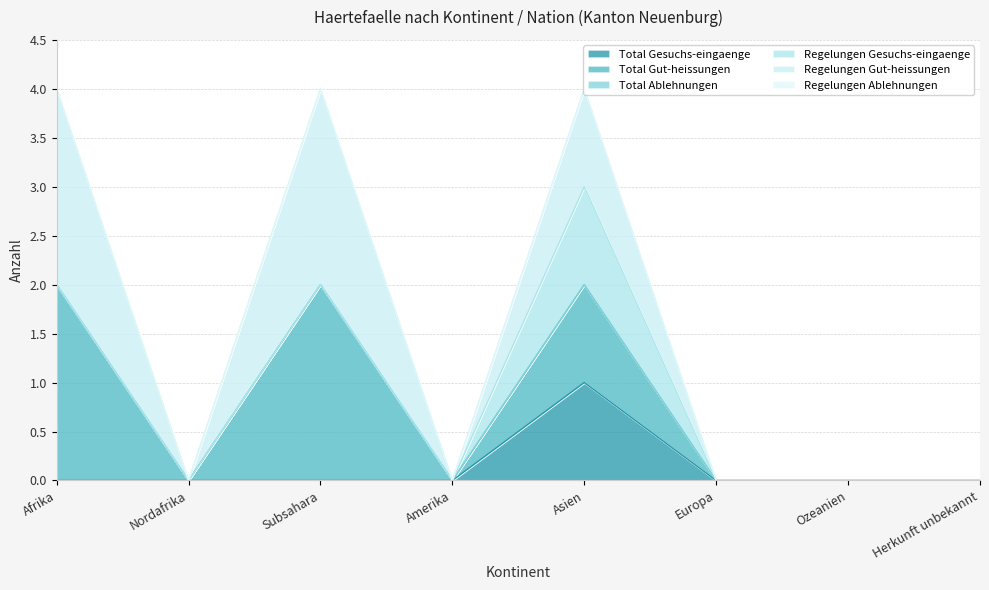

How many lines are shown in the chart?

6